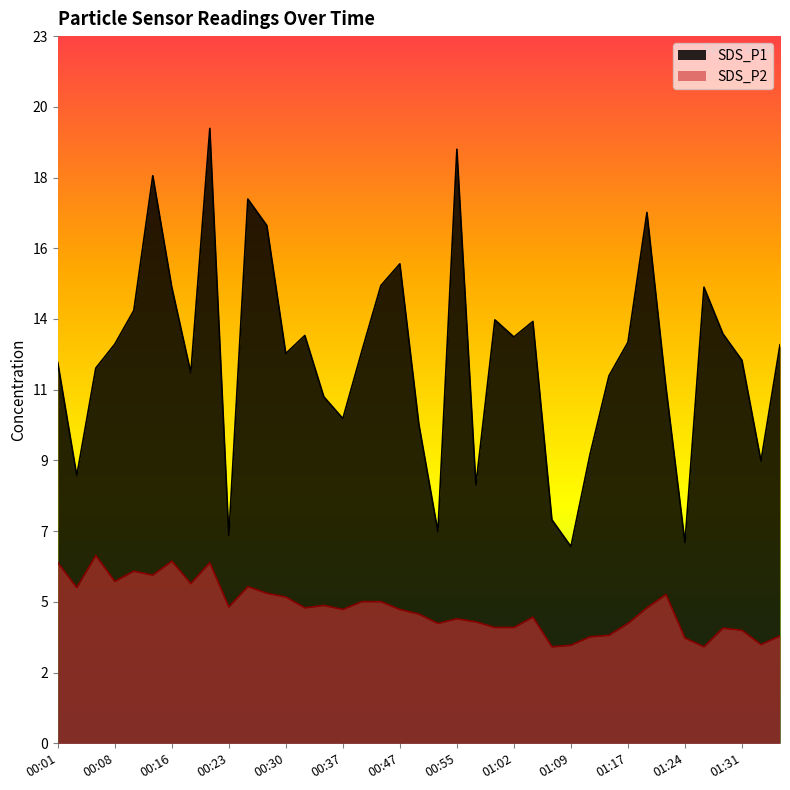

Is the value of SDS_P2 at 01:12 greater than the value of SDS_P1 at 01:29?

No